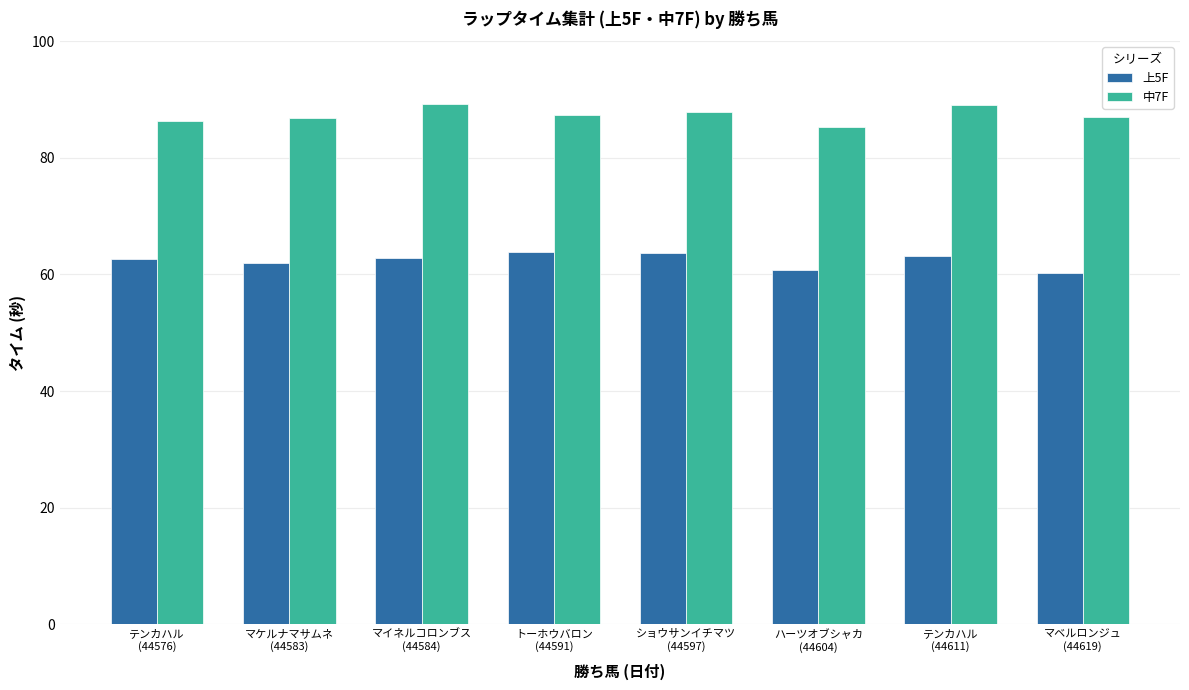

What is the minimum value for 中7F?

85.3